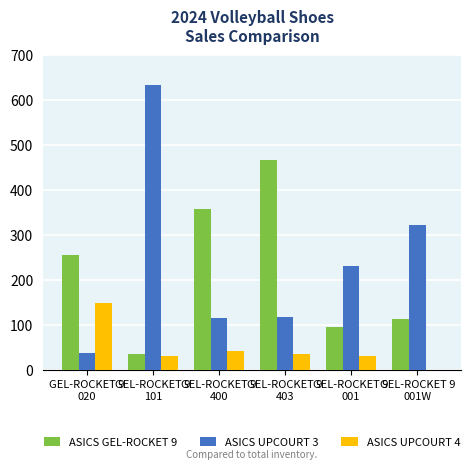

What is the greatest value displayed?

633